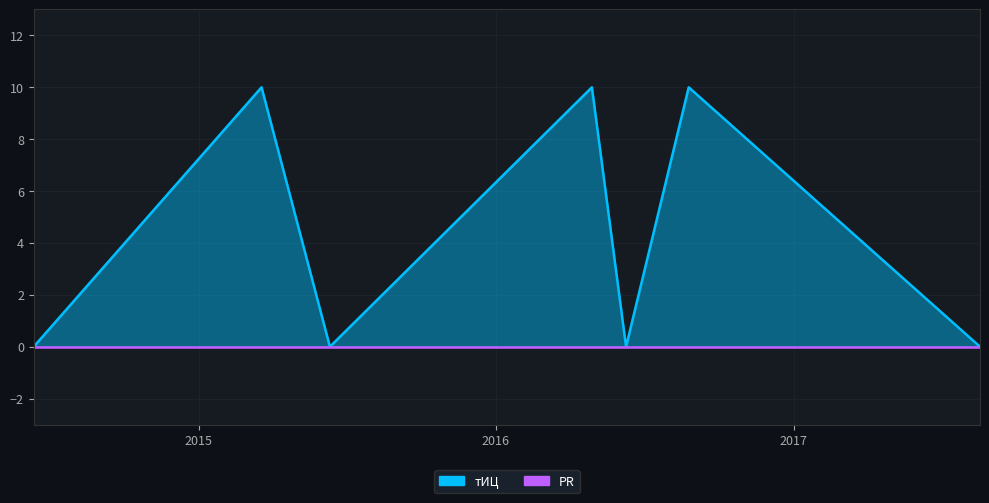

What is the label of the 7th point from the right?

2014-06-12